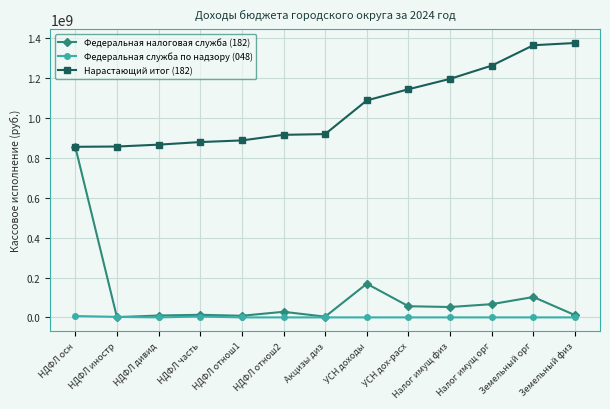

True or false: Федеральная налоговая служба (182) has more than 0 interior local peaks.

True